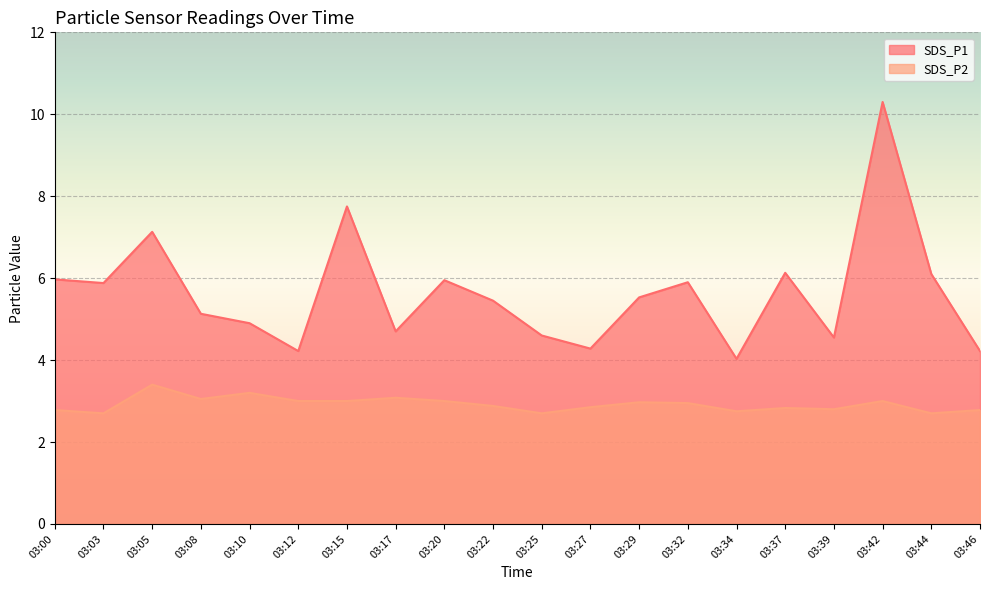

The value of SDS_P1 at 03:34 is 4.0. True or false?

True